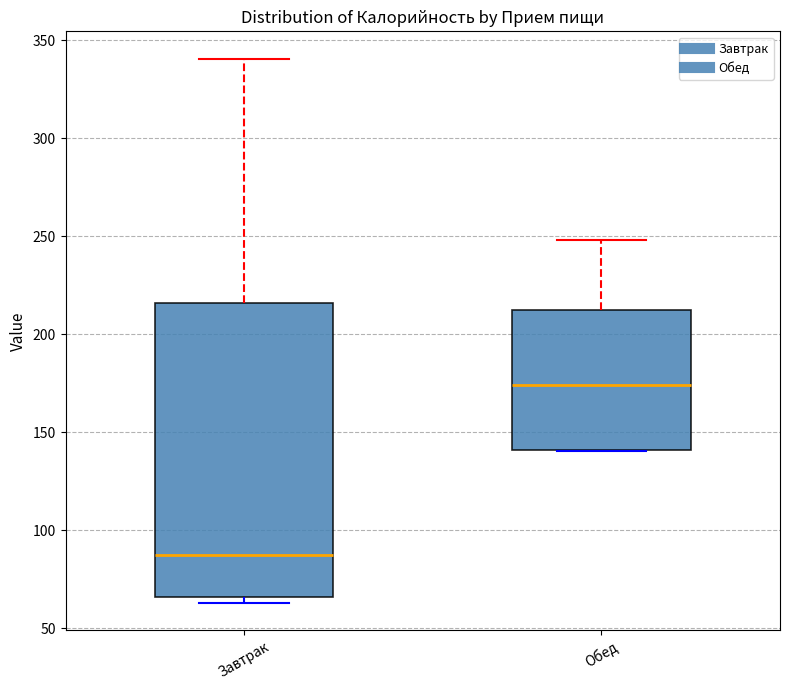

Reading left to right, transcribe this box plot: for each box, give where its median line is, the range the box spans, and where its two whiskers end, as read against the y-axis. The values are not printed on the chart, so give them approximately, as read against the axis.

Завтрак: median 85, box 65 to 215, whiskers 65 (just below the box's lower edge) to 340
Обед: median 175, box 140 to 215, whiskers 140 to 250